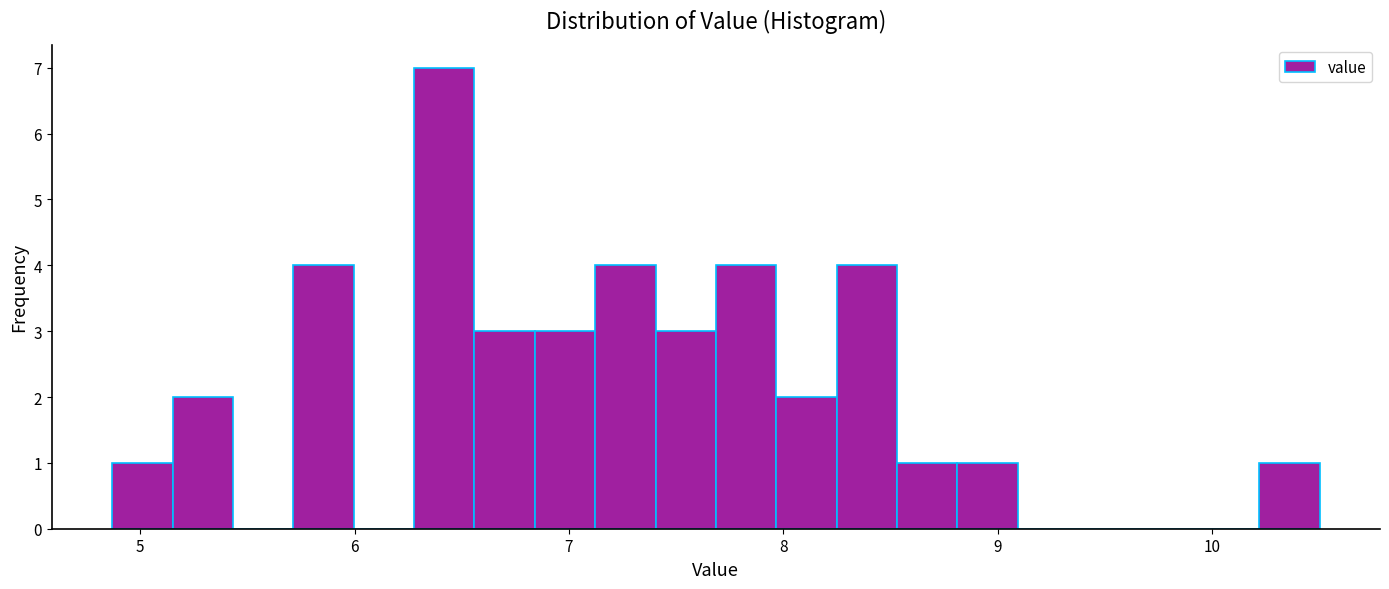

Read against the x-axis, roughly where is the centre of the tallest bar?

6.4